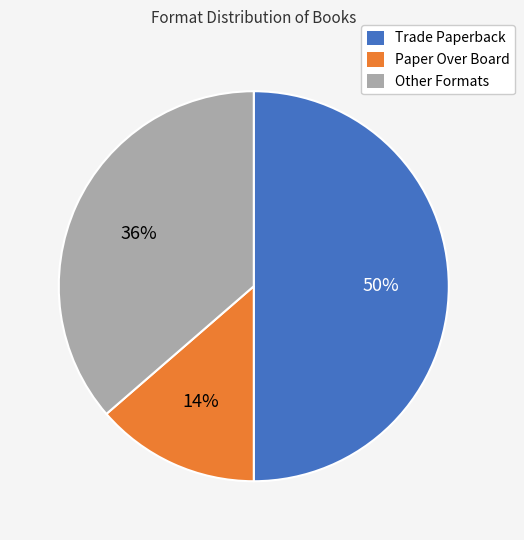

To the nearest percent, what is the average slice percentage?

33%